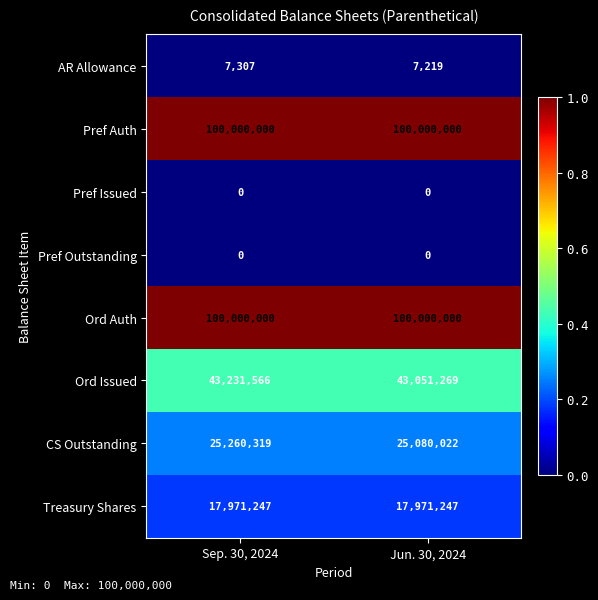

What is the difference between the CS Outstanding values at Sep. 30, 2024 and Jun. 30, 2024?

180297